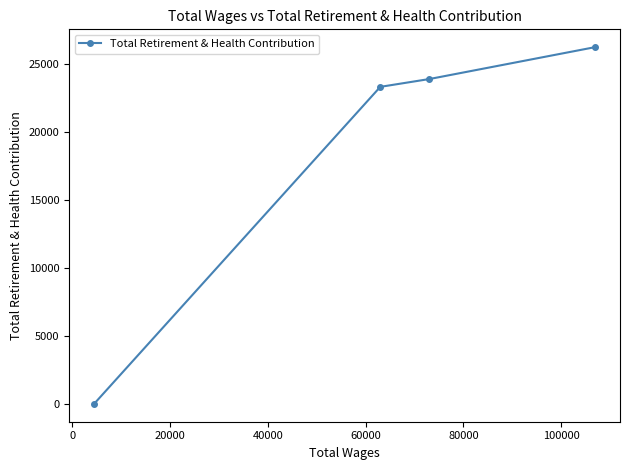

What is the maximum value shown in the chart?

26265